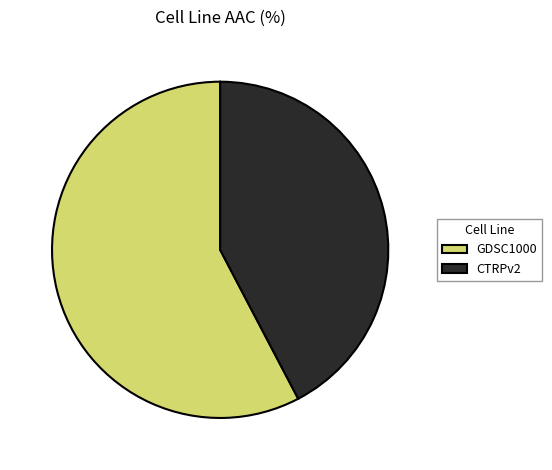

Approximately how many times larger is the value at GDSC1000 compared to CTRPv2?

1.4